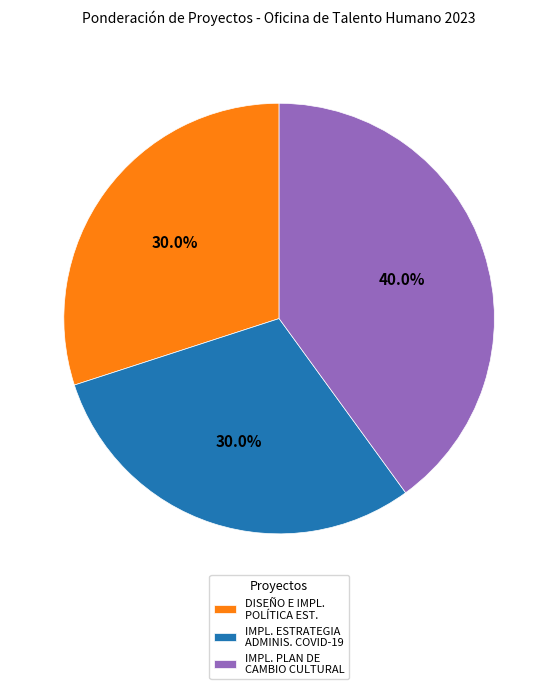

Is there any slice that represents more than half of the pie?

No